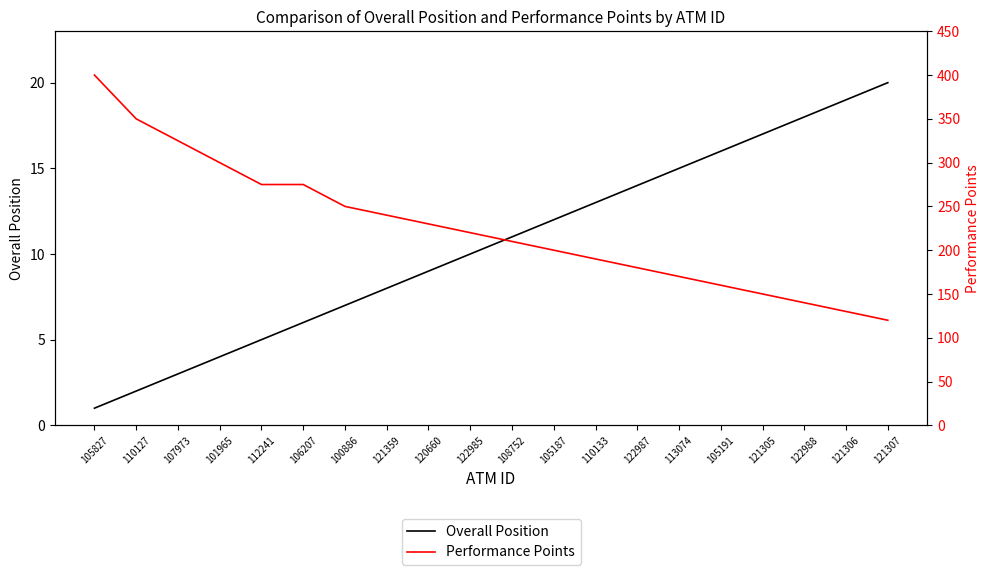

Which series has the largest total across all categories?

Performance Points